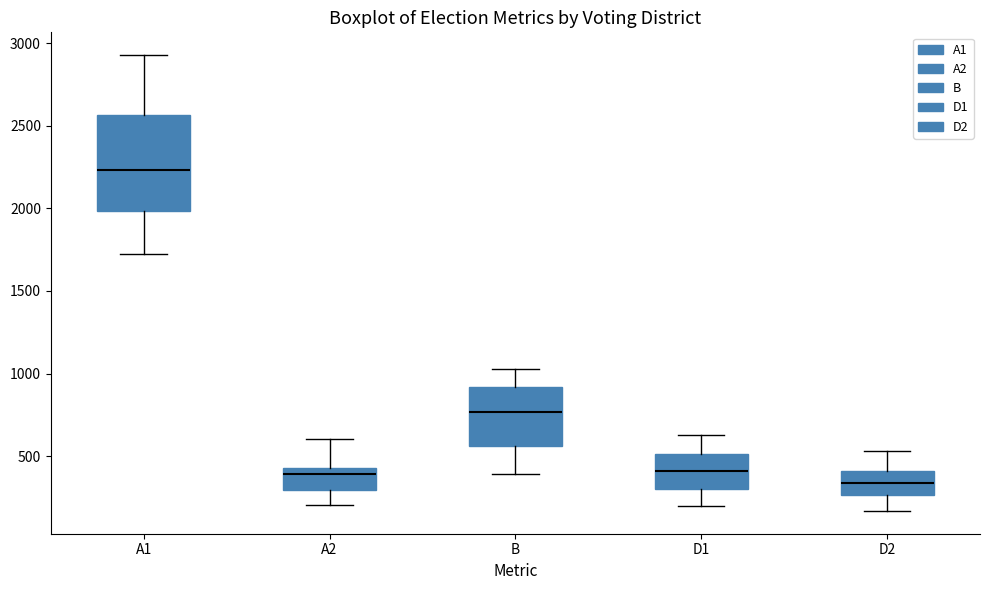

Which box's median line is the lowest?

D2